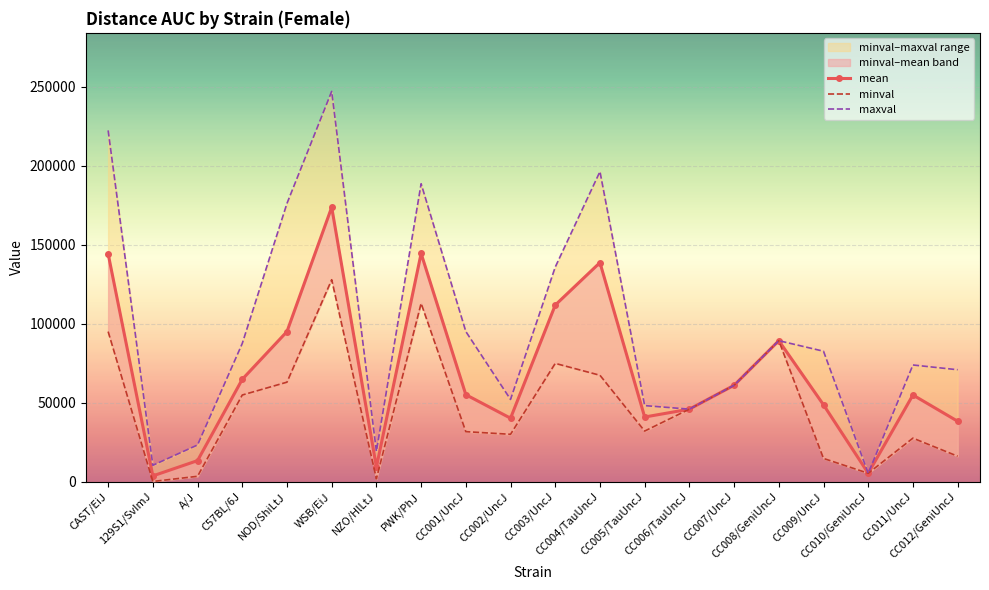

What is the difference between the maximum and minimum values in the minval series?

127719.1